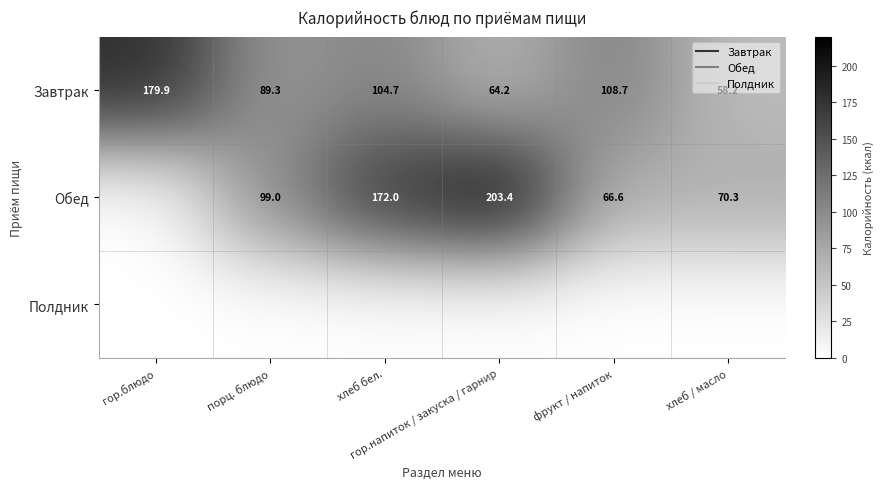

Is the value of Завтрак at хлеб / масло greater than the value of Обед at гор.напиток / закуска / гарнир?

No